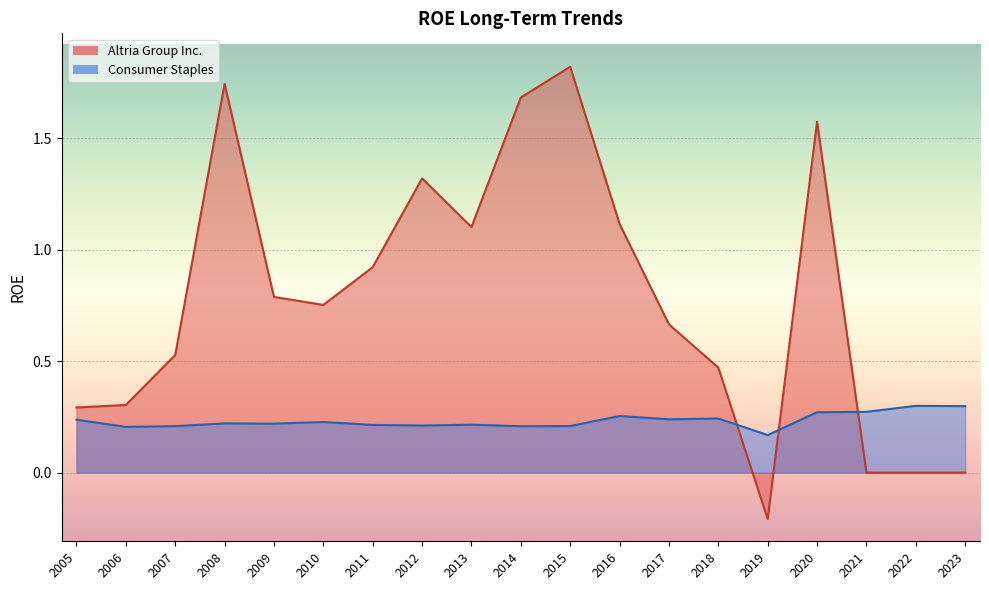

What is the difference between the highest and lowest values at 2016?

0.9